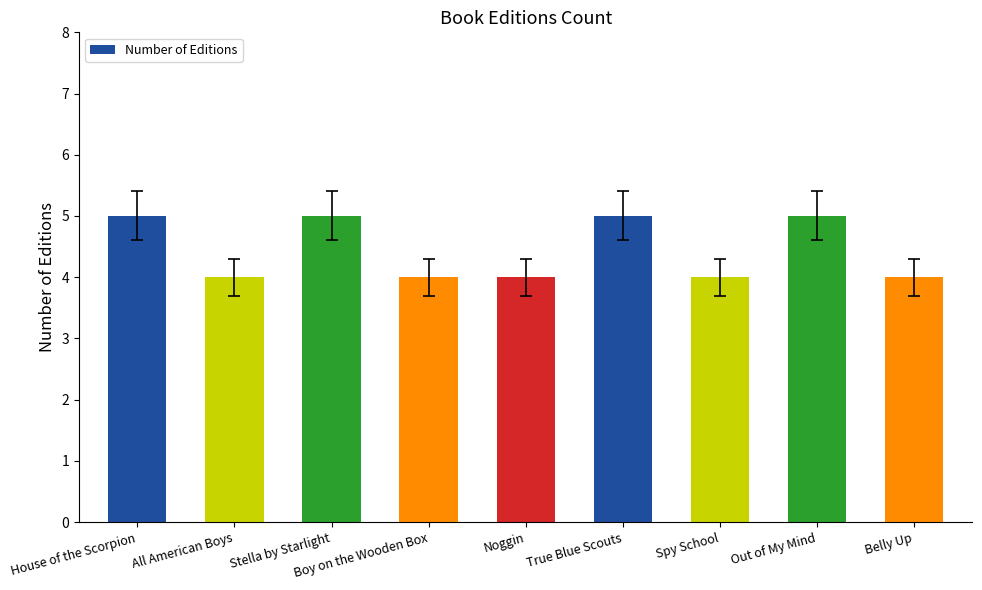

What is the label of the 6th bar from the right?

Boy on the Wooden Box